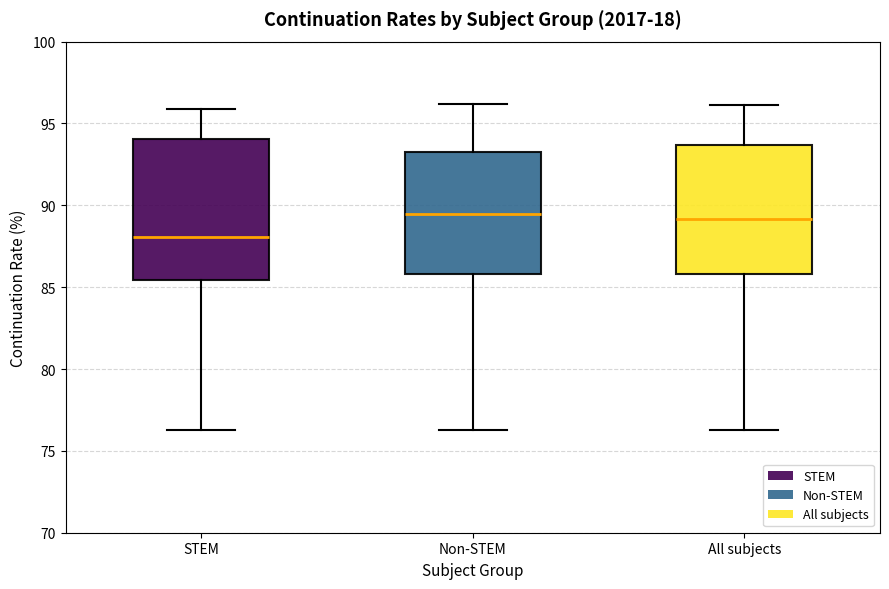

Reading left to right, transcribe this box plot: for each box, give where its median line is, the range the box spans, and where its two whiskers end, as read against the y-axis. The values are not printed on the chart, so give them approximately, as read against the axis.

STEM: median 88.0, box 85.5 to 94.0, whiskers 76.5 to 96.0
Non-STEM: median 89.5, box 86.0 to 93.5, whiskers 76.5 to 96.0
All subjects: median 89.0, box 86.0 to 93.5, whiskers 76.5 to 96.0